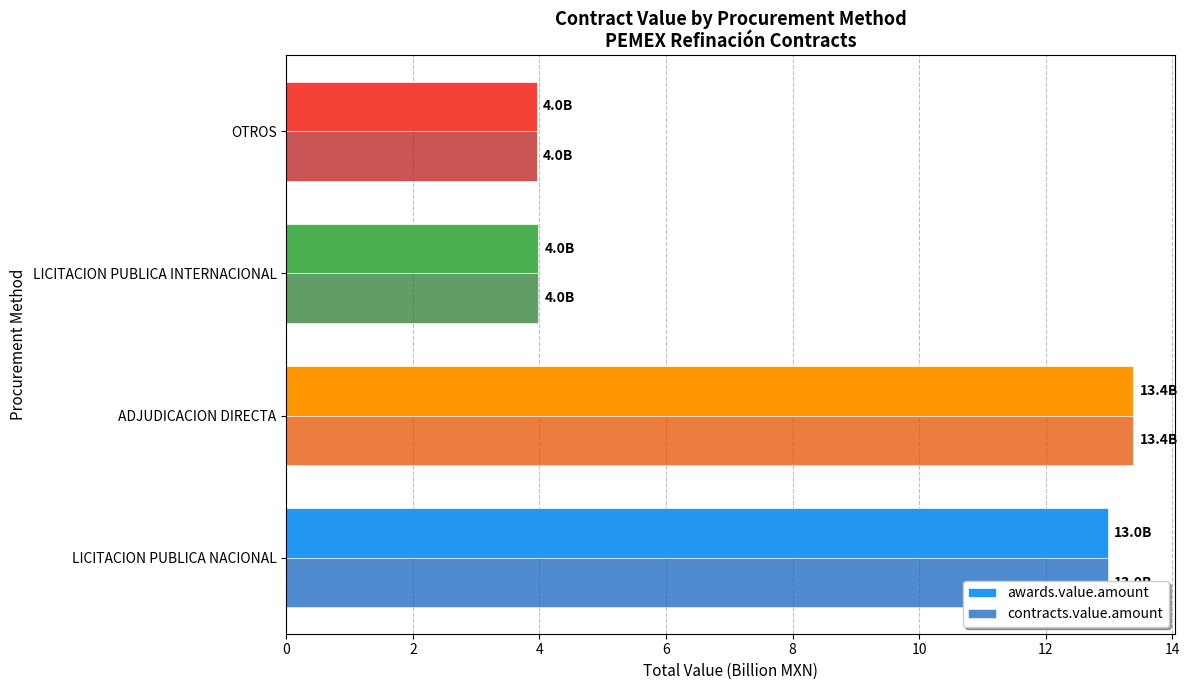

What is the sum of the awards.value.amount values at LICITACION PUBLICA INTERNACIONAL and LICITACION PUBLICA NACIONAL?

17.0